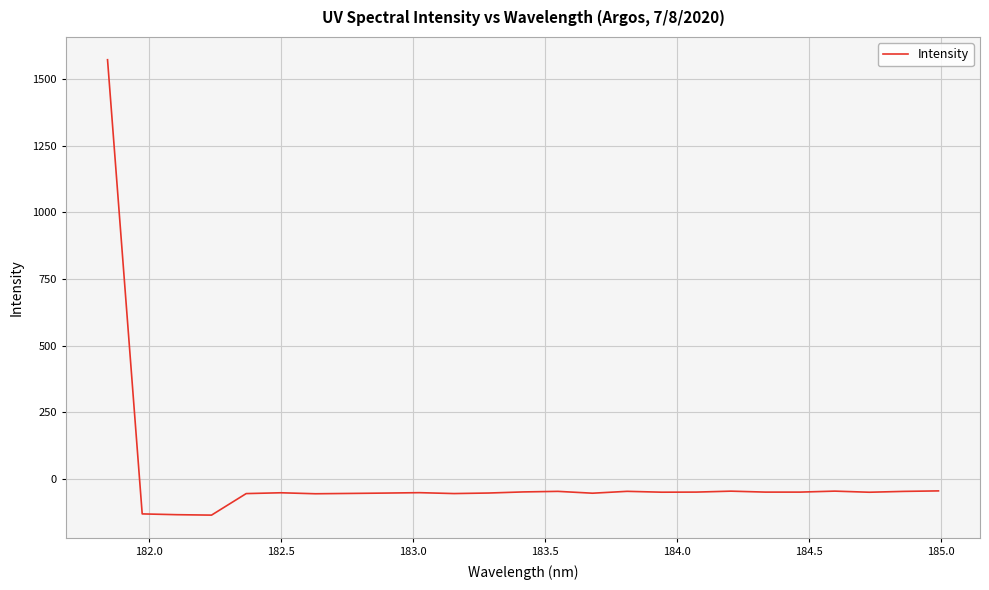

What is the difference between the maximum and minimum values?

1707.5